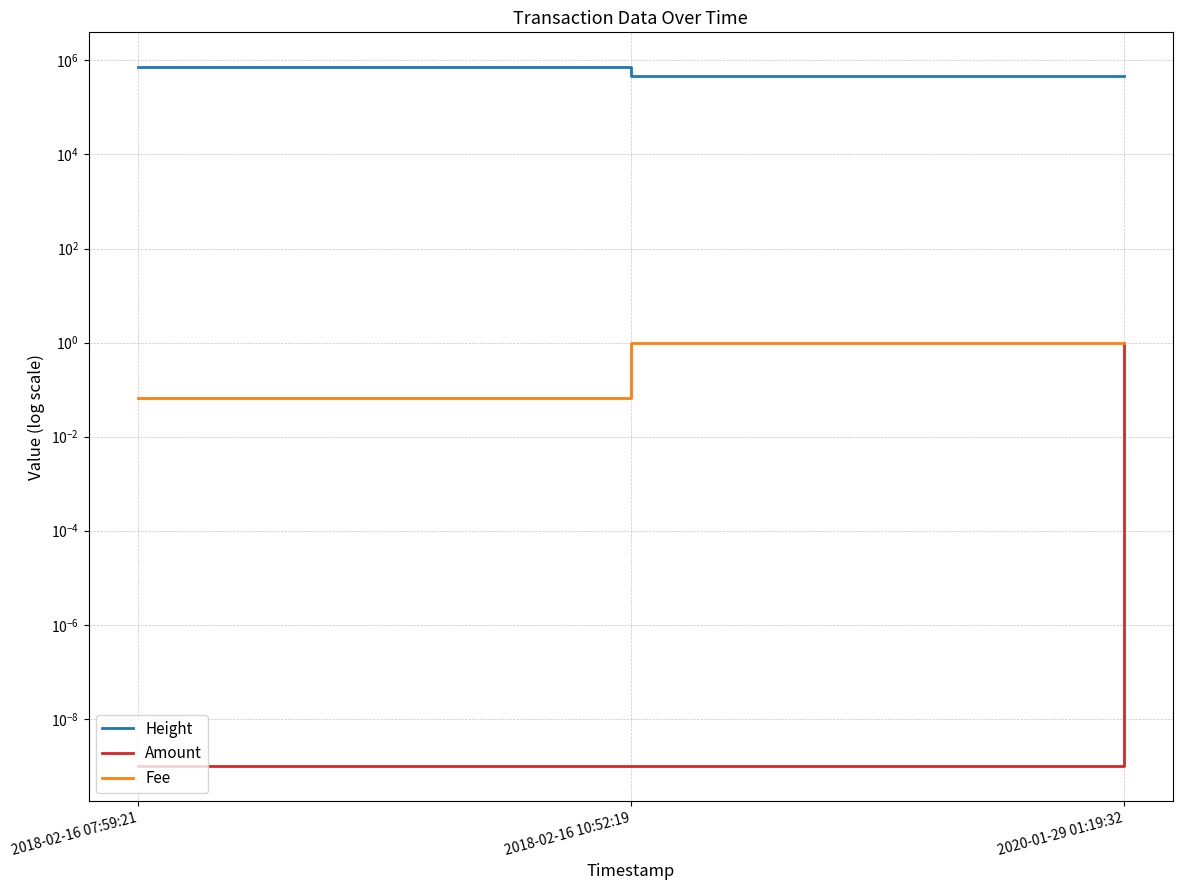

The Fee series shows 0.0 at 2018-02-16 07:59:21. True or false?

False